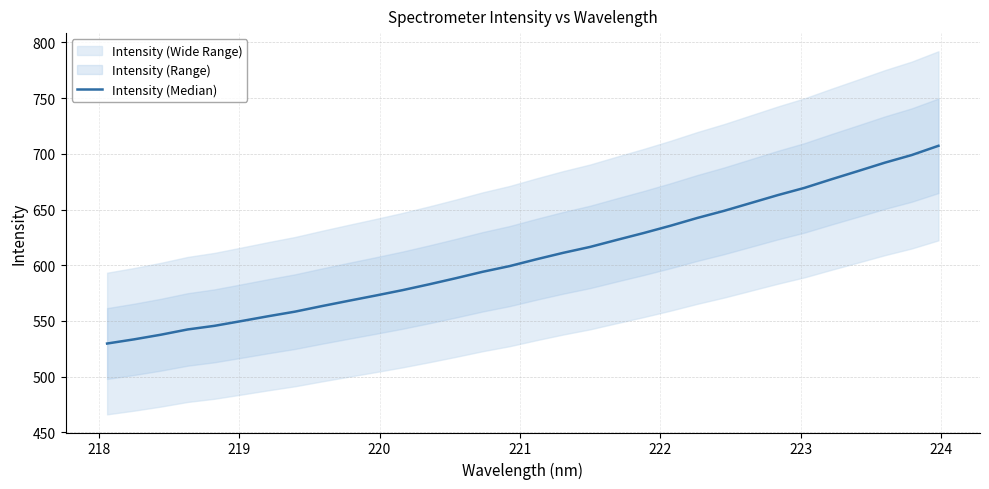

The chart shows a value of 408.8 at 29. True or false?

False